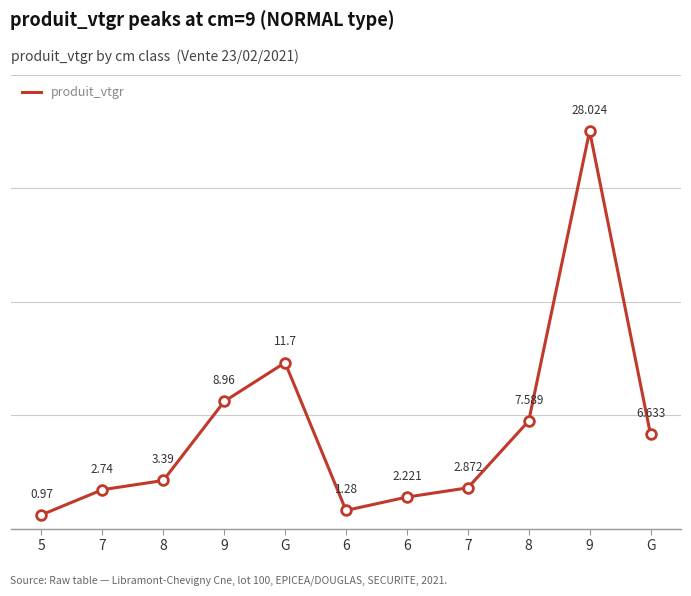

How many values are below 3?

5